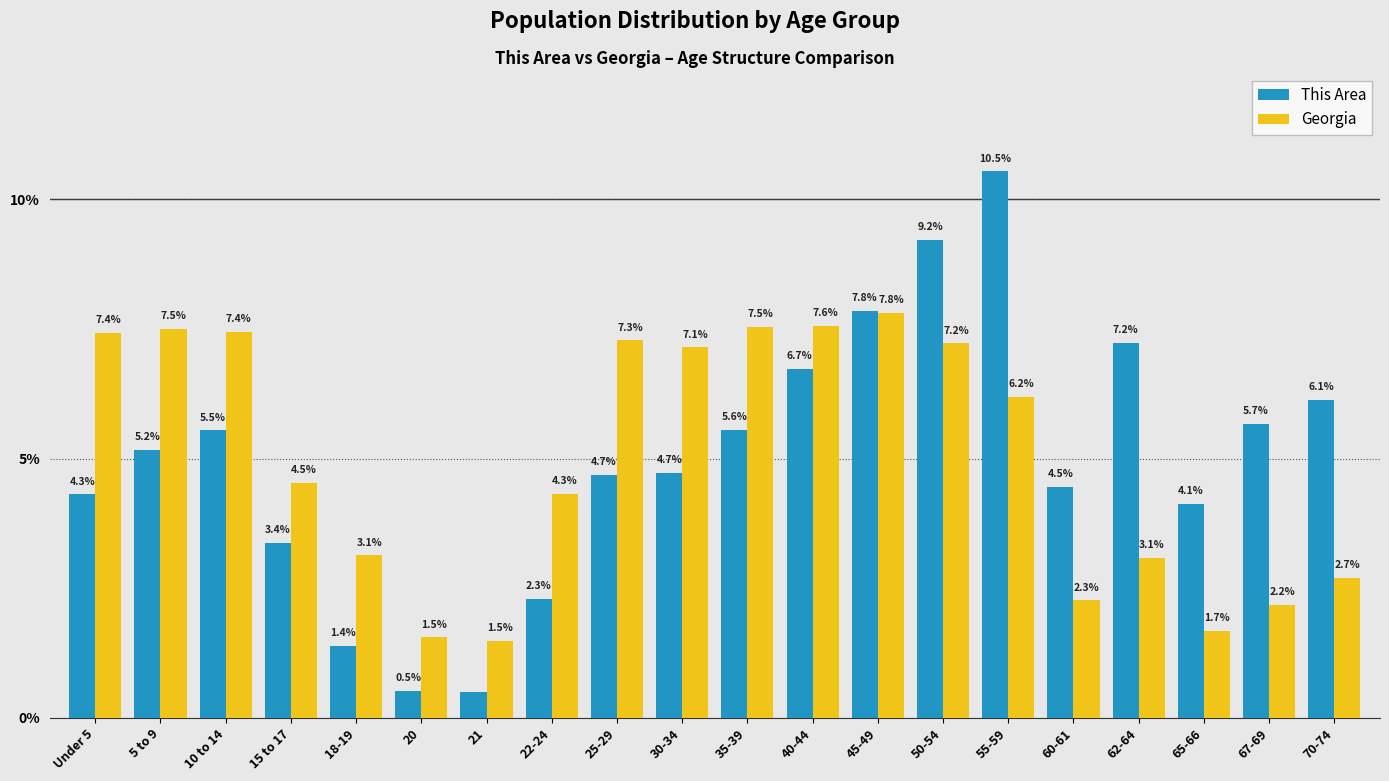

Reading left to right, transcribe all the data shown in this chart.

This Area: Under 5=4.3	5 to 9=5.2	10 to 14=5.5	15 to 17=3.4	18-19=1.4	20=0.5	21=0.5	22-24=2.3	25-29=4.7	30-34=4.7	35-39=5.6	40-44=6.7	45-49=7.8	50-54=9.2	55-59=10.5	60-61=4.5	62-64=7.2	65-66=4.1	67-69=5.7	70-74=6.1
Georgia: Under 5=7.4	5 to 9=7.5	10 to 14=7.4	15 to 17=4.5	18-19=3.1	20=1.5	21=1.5	22-24=4.3	25-29=7.3	30-34=7.1	35-39=7.5	40-44=7.6	45-49=7.8	50-54=7.2	55-59=6.2	60-61=2.3	62-64=3.1	65-66=1.7	67-69=2.2	70-74=2.7